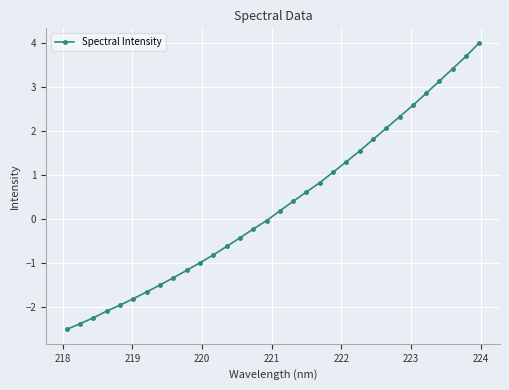

What is the average value?

0.3